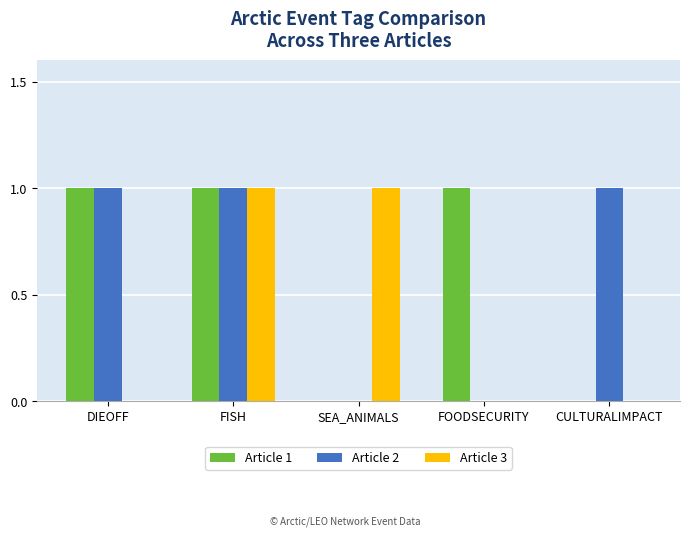

What is the total value across all series at CULTURALIMPACT?

1